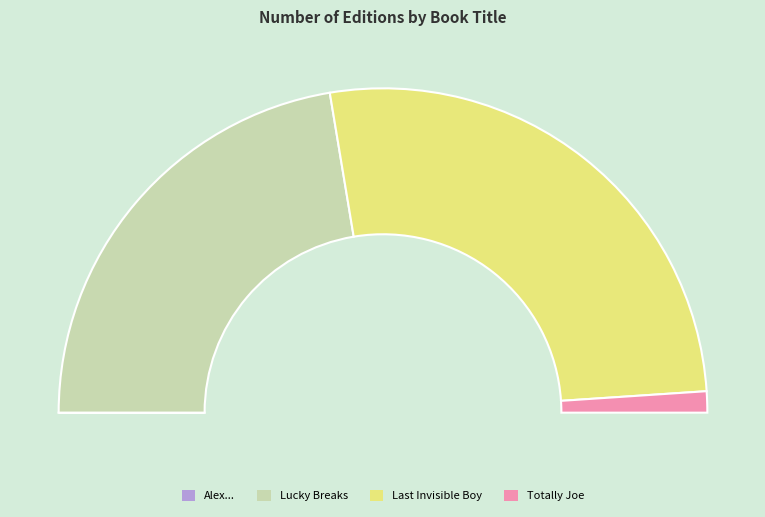

What is the largest slice in the pie chart?

Last Invisible Boy